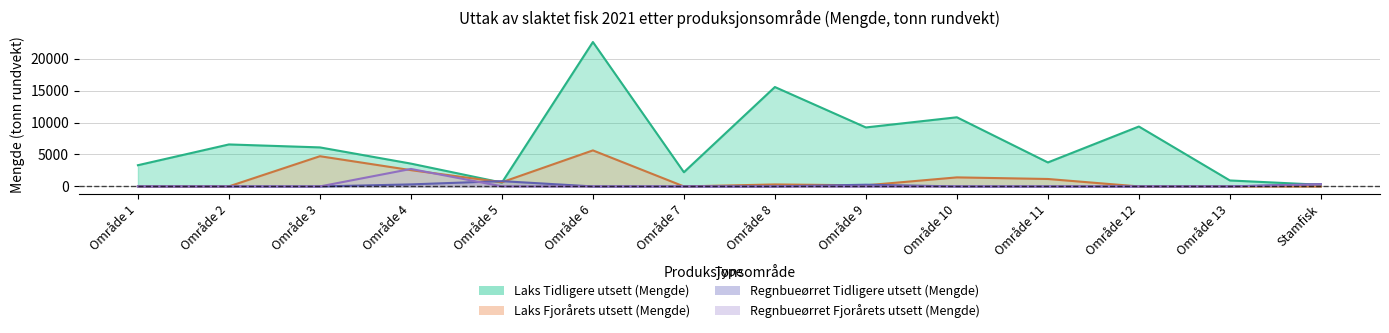

Reading left to right, transcribe all the data shown in this chart.

Laks Tidligere utsett (Mengde): 3320.4	6570.0	6107.0	3571.8	602.1	22593.9	2222.2	15554.4	9229.6	10820.2	3754.4	9374.7	935.5	261.1
Laks Fjorårets utsett (Mengde): 0.0	7.7	4727.8	2548.9	657.9	5638.1	0.0	310.5	172.4	1417.0	1164.8	0.0	0.0	0.0
Regnbueørret Tidligere utsett (Mengde): 0.0	0.0	0.0	318.6	828.4	0.0	0.0	0.0	271.2	0.0	0.0	0.0	0.0	366.1
Regnbueørret Fjorårets utsett (Mengde): 0.0	0.0	0.0	2736.2	15.7	0.0	0.0	0.0	0.0	0.0	0.0	0.0	0.0	320.3